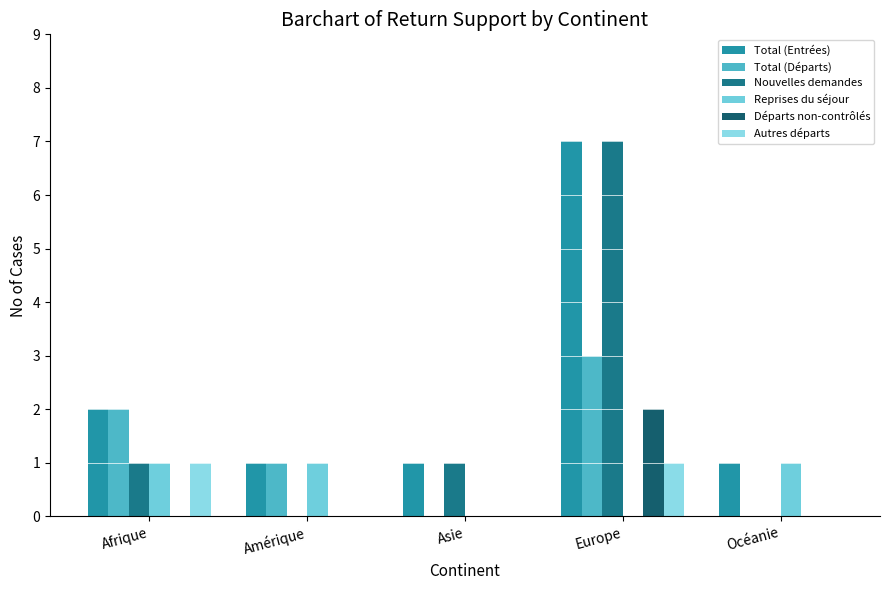

The value of Départs non-contrôlés at Europe is 2. True or false?

True